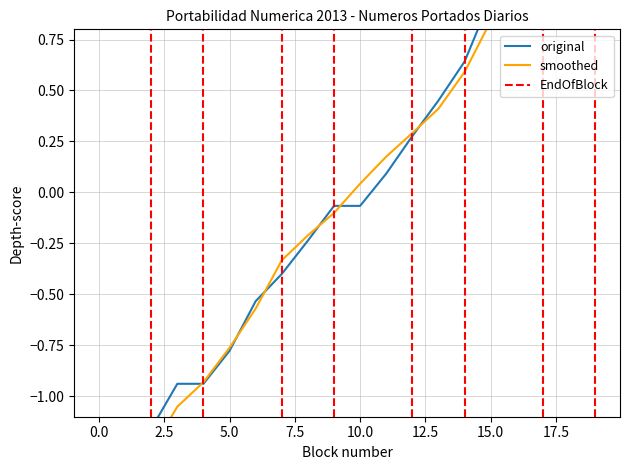

Which series ends up on top after the final intersection of original and smoothed?

smoothed